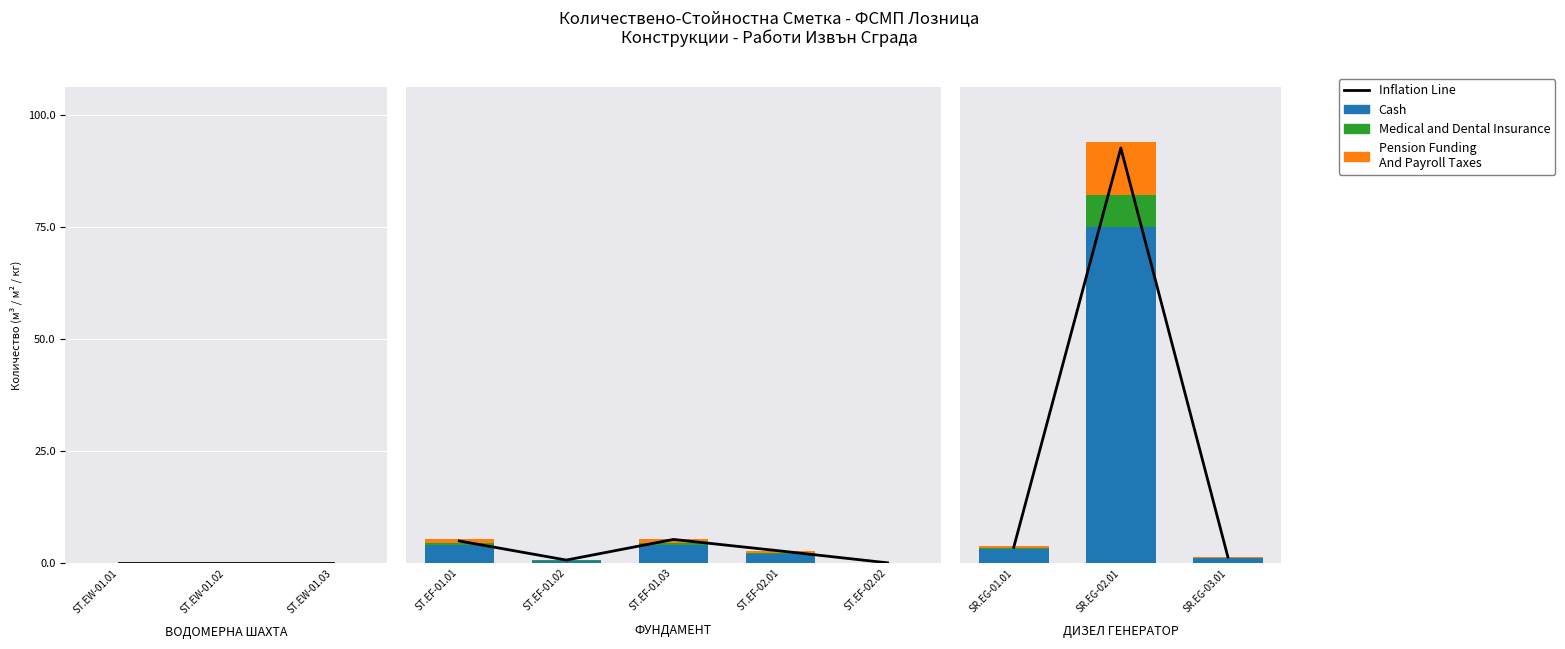

Is it true that Pension Funding
And Payroll Taxes equals 0.5 at SR.EG-01.01?

True